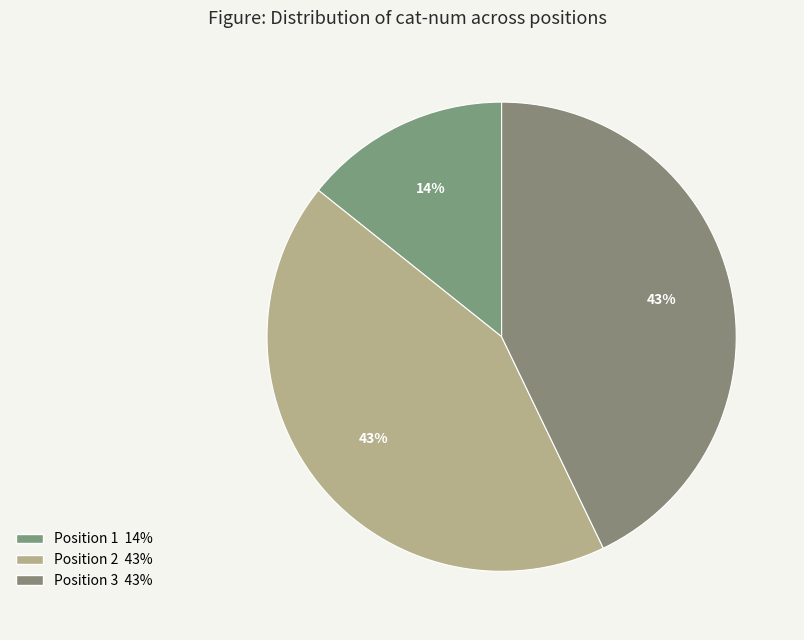

Which slice is the smallest?

1